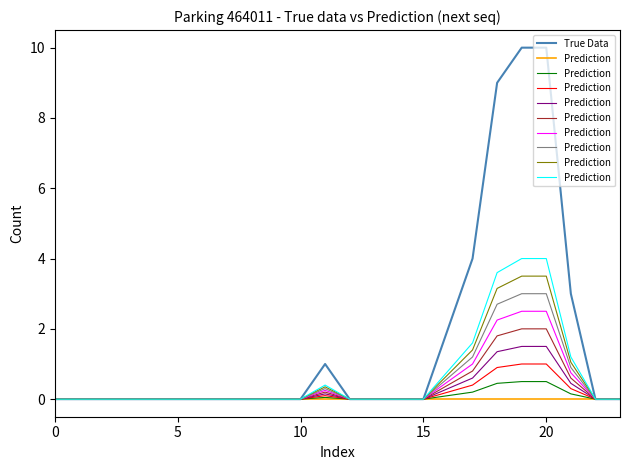

True or false: True Data and Prediction cross at least once.

False